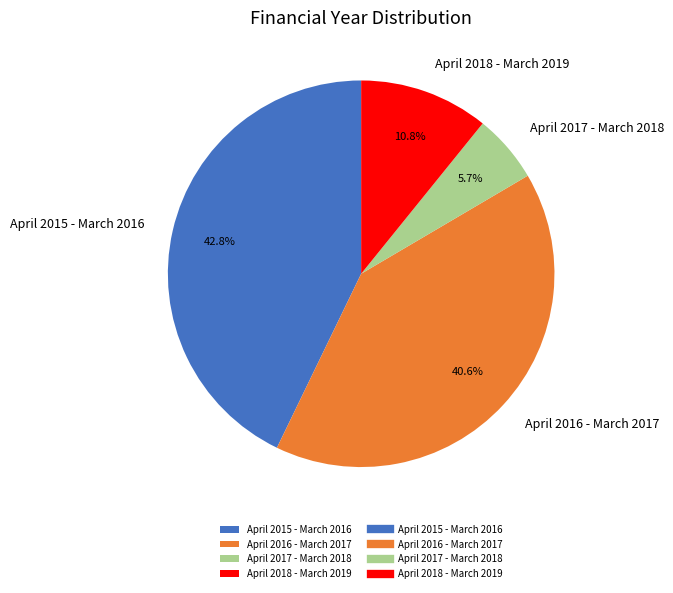

How much of the chart is everything except April 2018 - March 2019?

89.2%